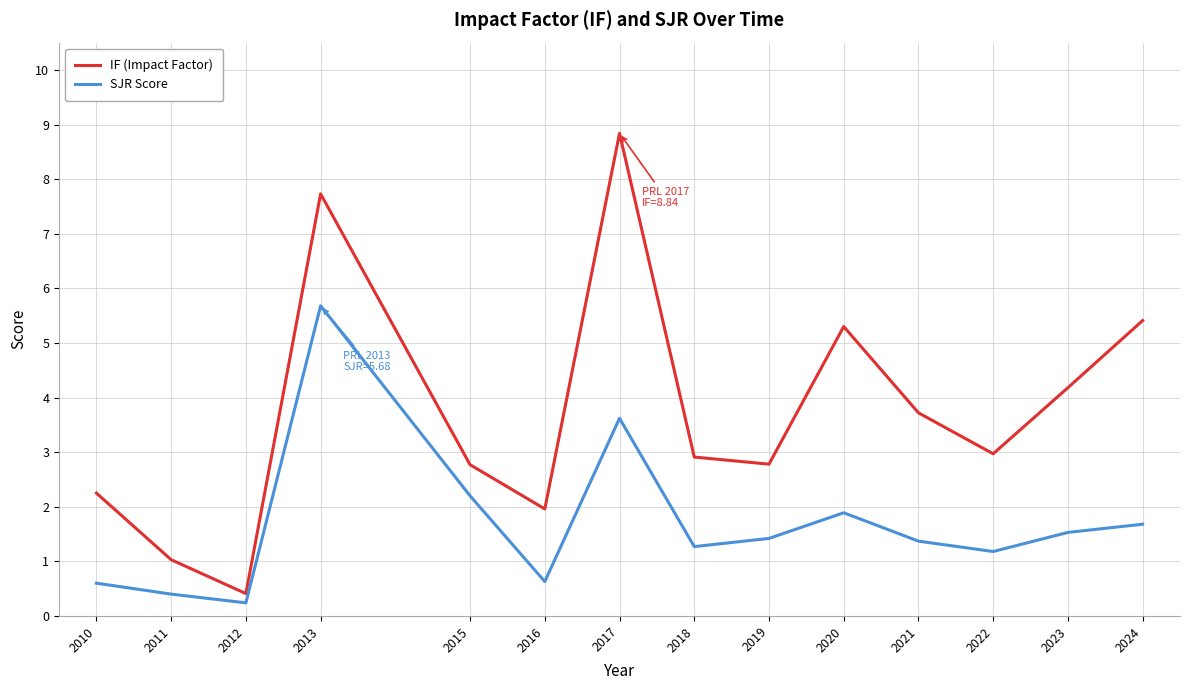

What is the difference between the IF (Impact Factor) values at 2016 and 2017?

6.9